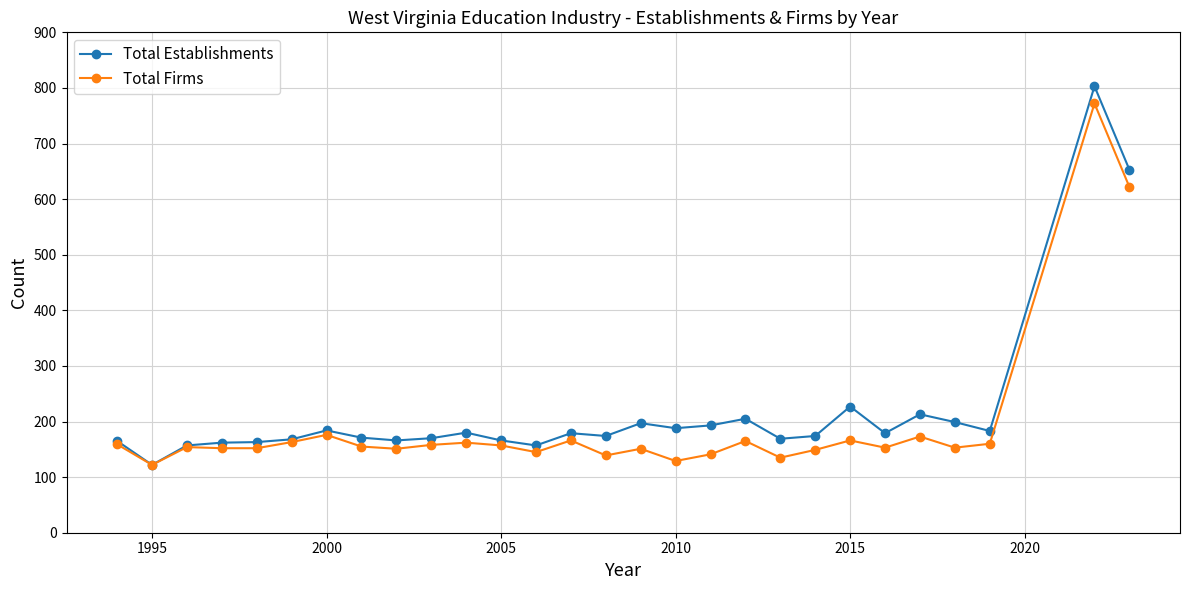

True or false: Total Establishments has more than 2 points higher than both neighbors.

True